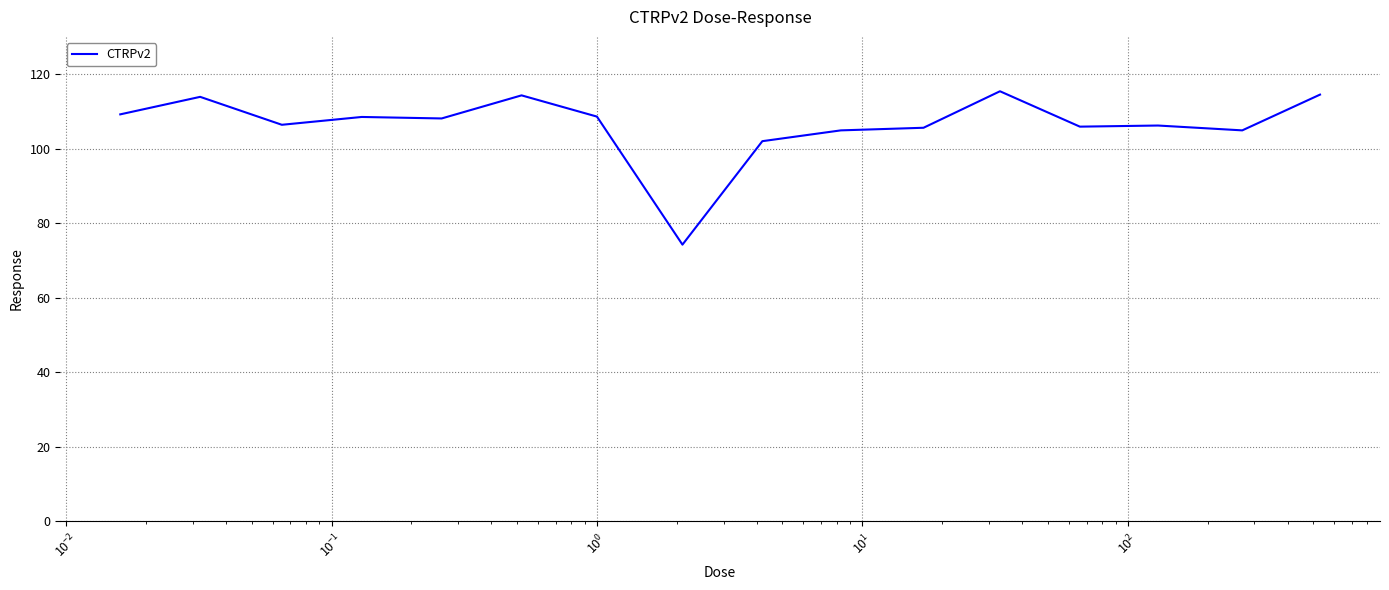

Is this an area chart (filled region under the line)?

No